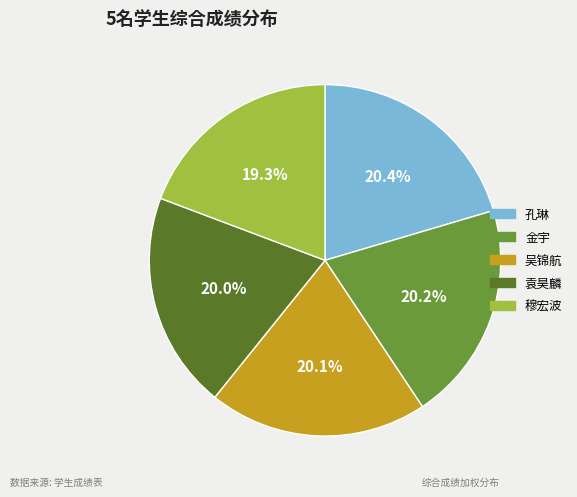

Does 吴锦航 represent more than half of the total?

No